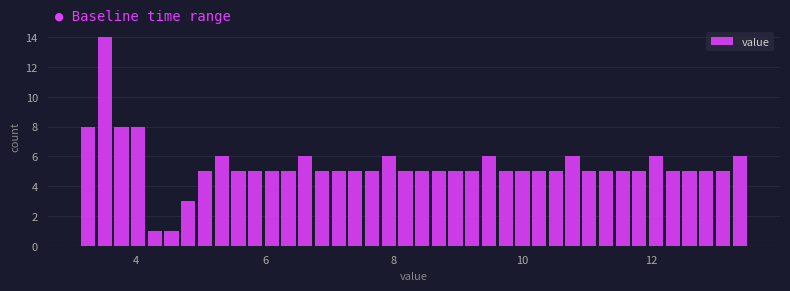

Read against the x-axis, roughly where is the centre of the tallest bar?

3.6